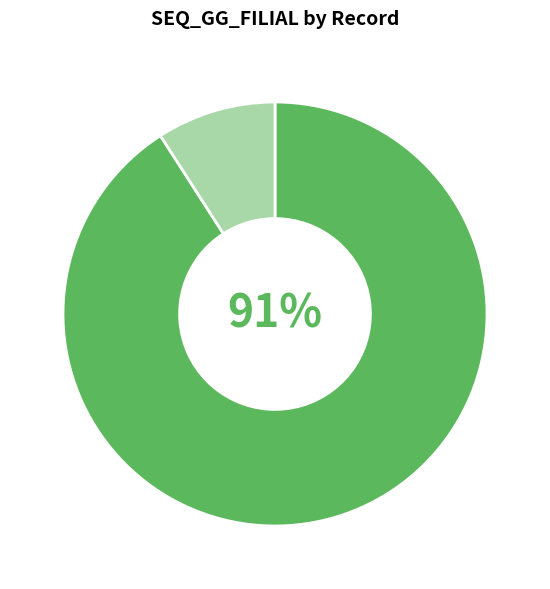

Does any single category account for the majority?

Yes